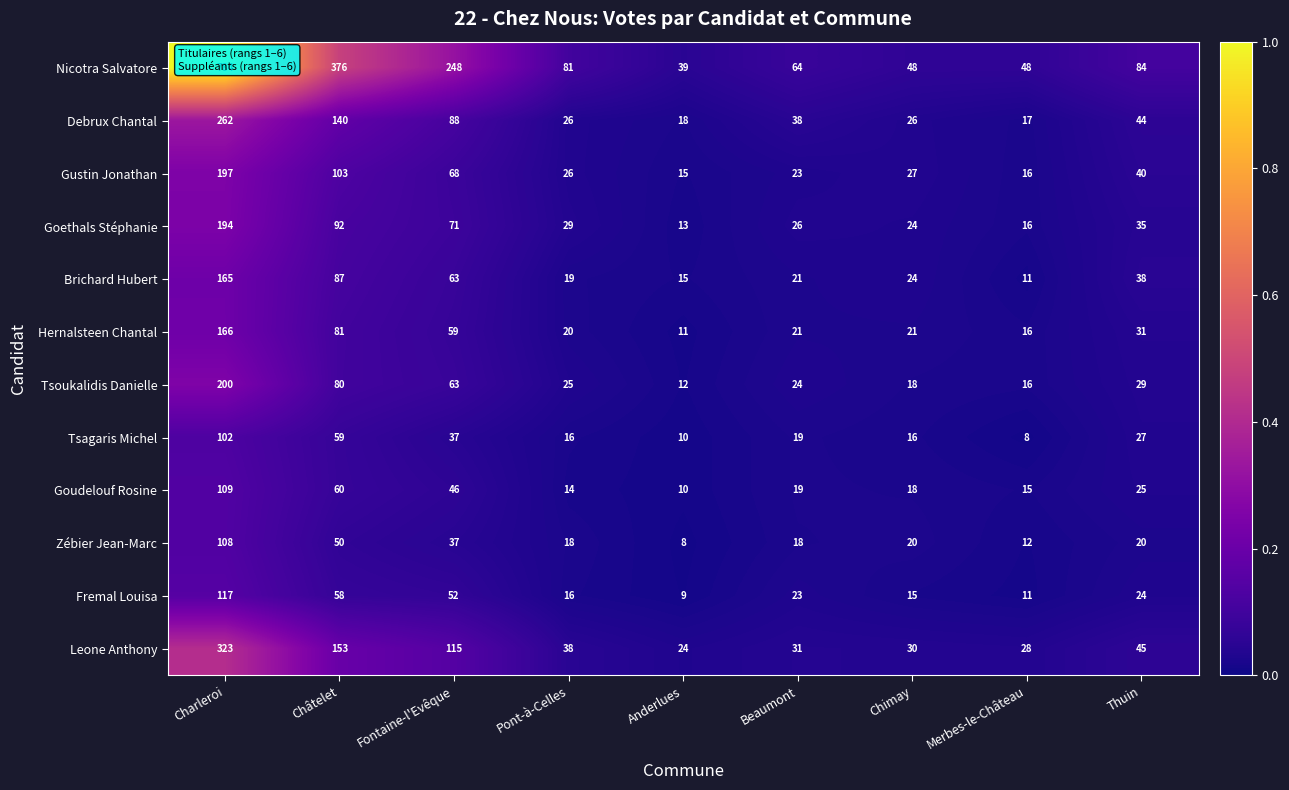

Is it true that Fremal Louisa equals 8 at Pont-à-Celles?

False